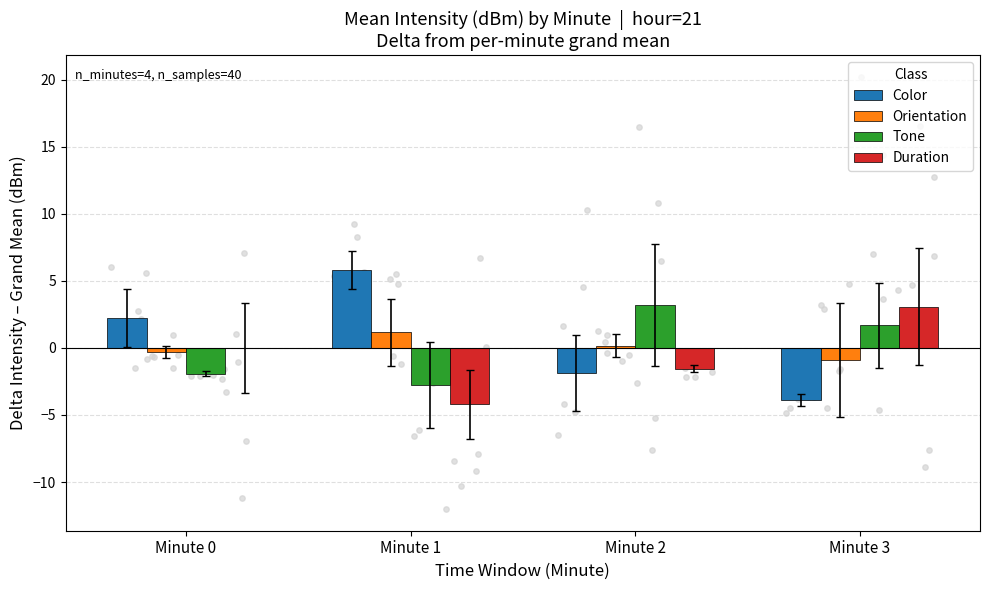

Is the value of Orientation at Minute 0 greater than the value of Color at Minute 2?

Yes